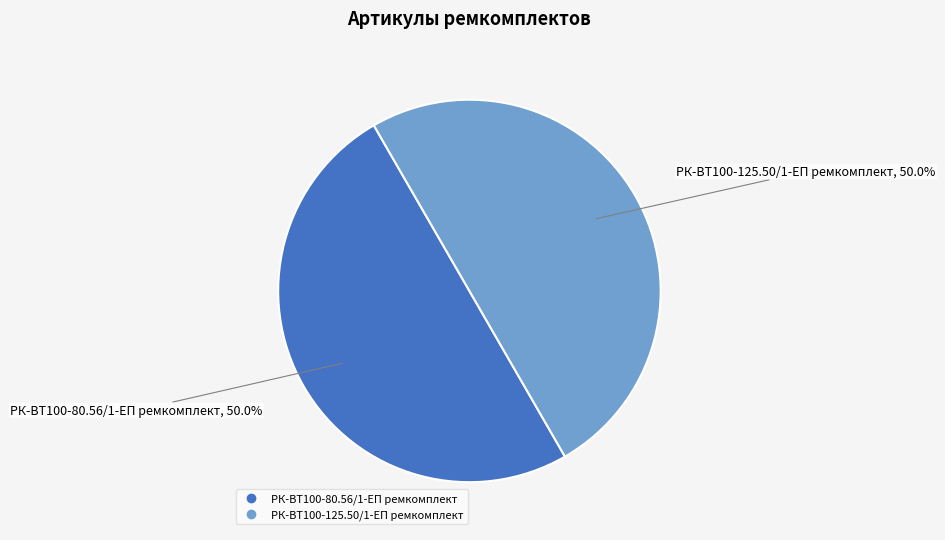

What percentage do РК-ВТ100-125.50/1-ЕП ремкомплект and РК-ВТ100-80.56/1-ЕП ремкомплект together represent?

100.0%